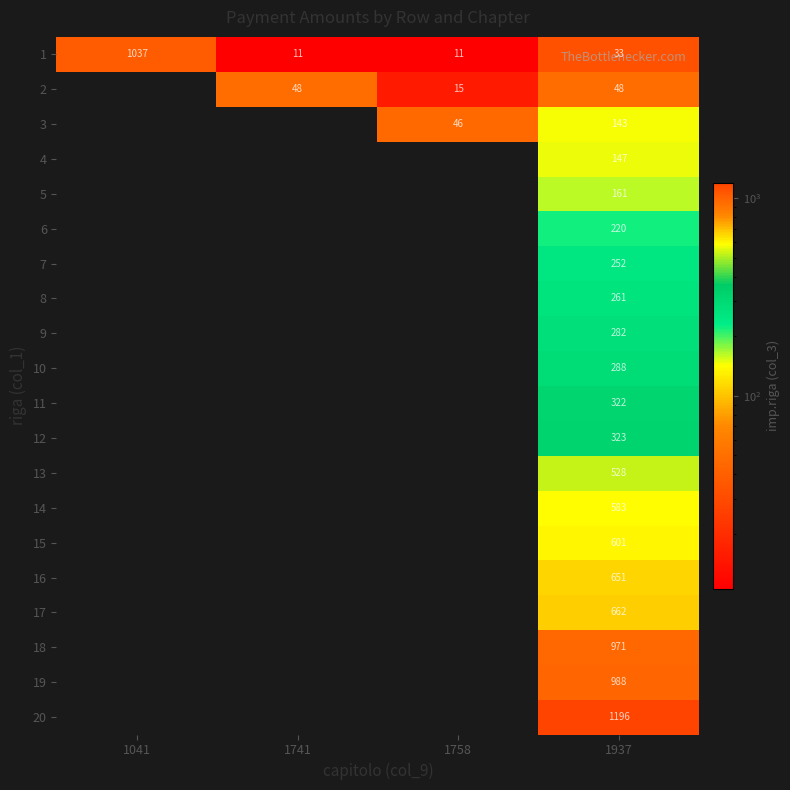

Which has a higher value, 1741 or 1041?

1041